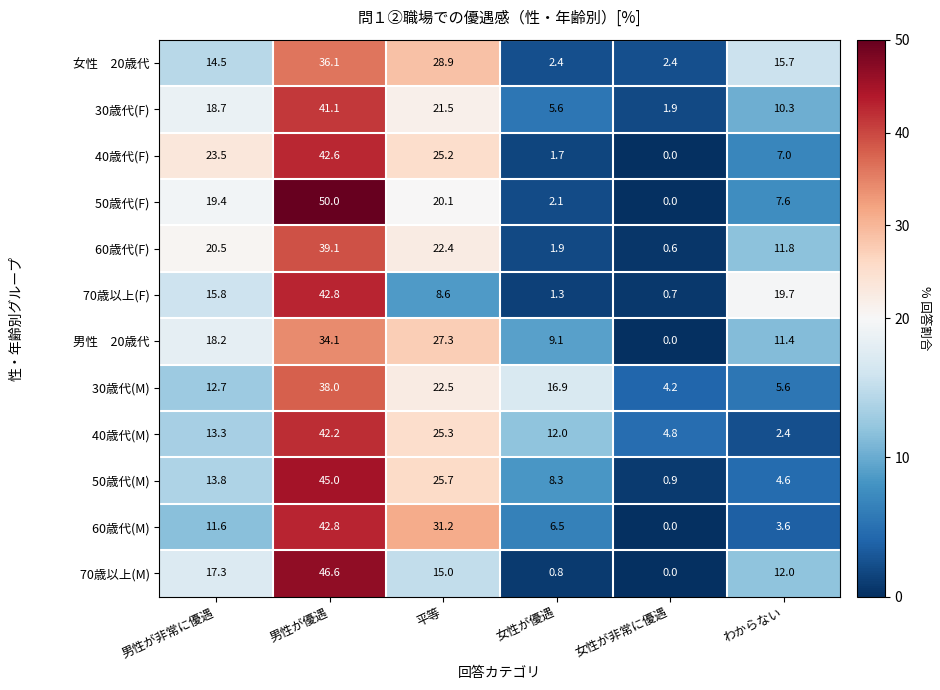

At which category does the chart reach its peak across all series?

男性が優遇